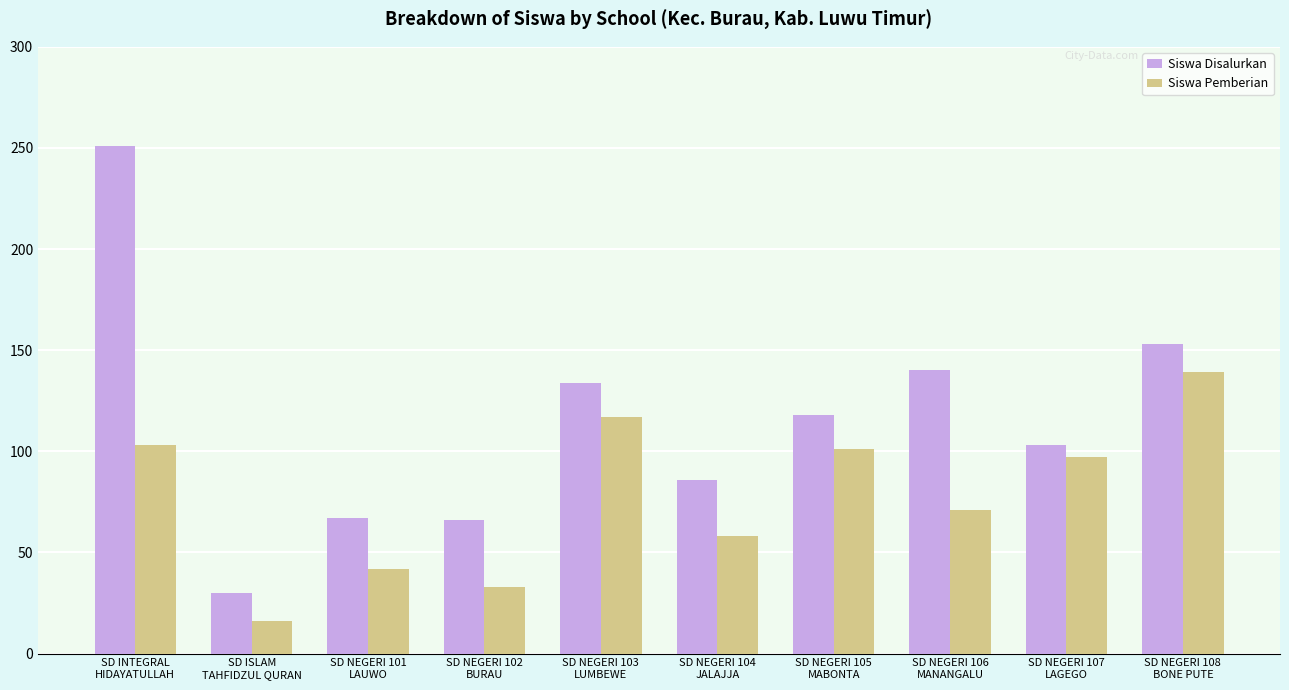

Count the number of data series in this chart.

2